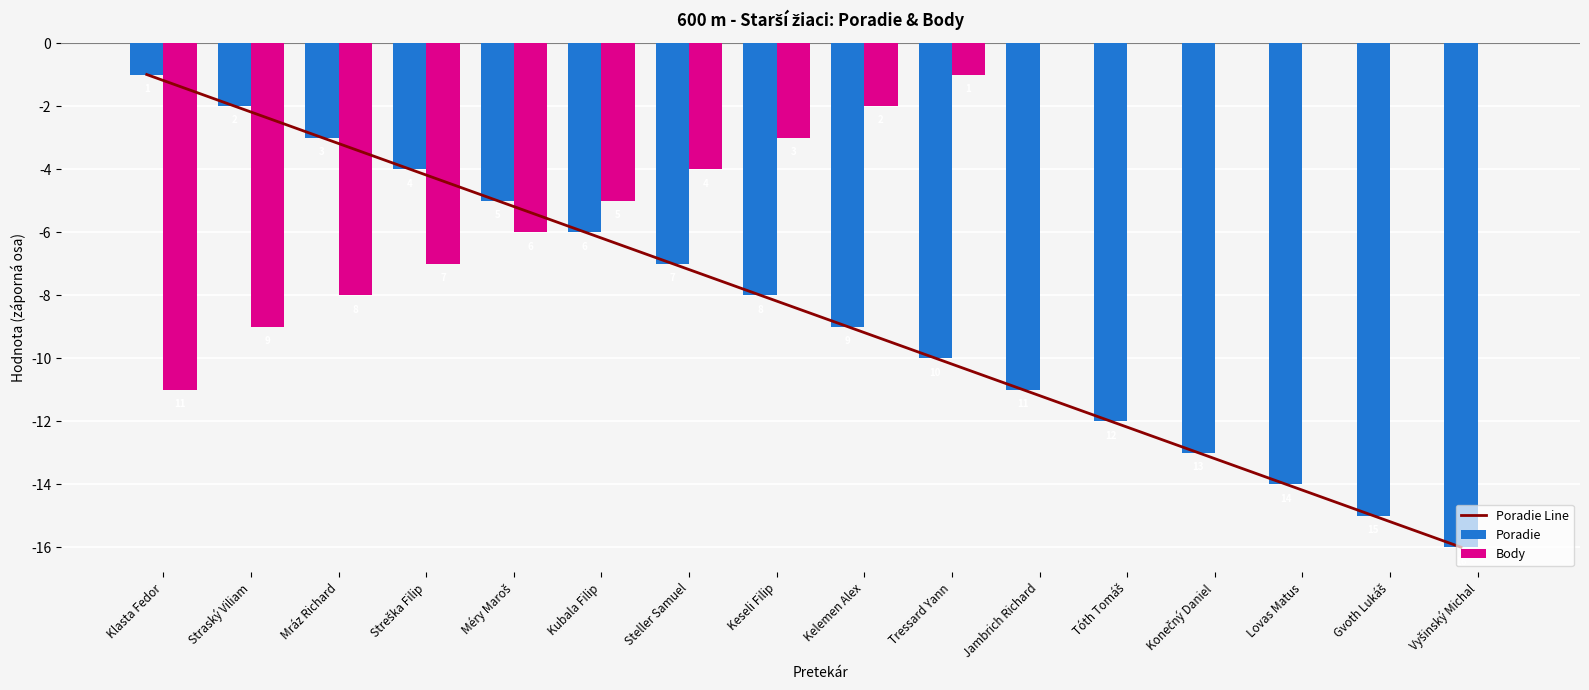

What is the difference between the maximum and second lowest values in the Poradie Line series?

14